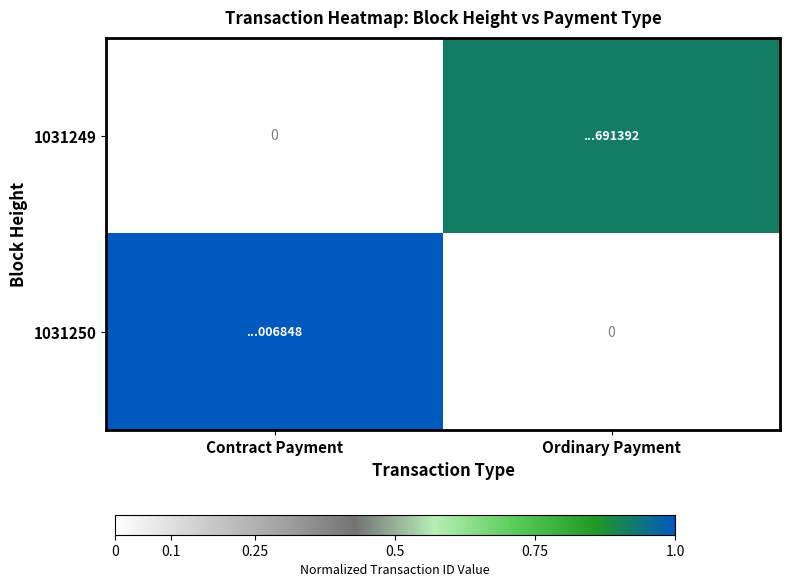

The value of 1031249 at Ordinary Payment is 0.9. True or false?

True